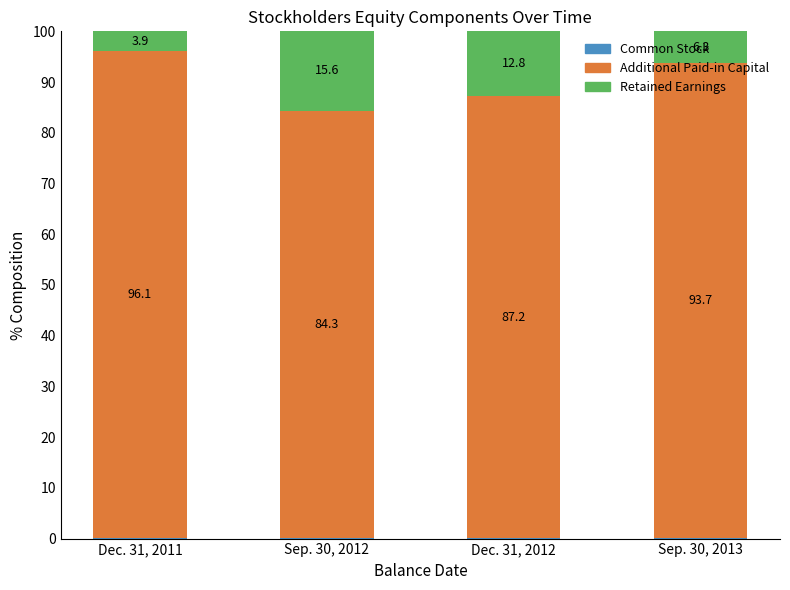

Which series has the largest range (max minus min)?

Retained Earnings